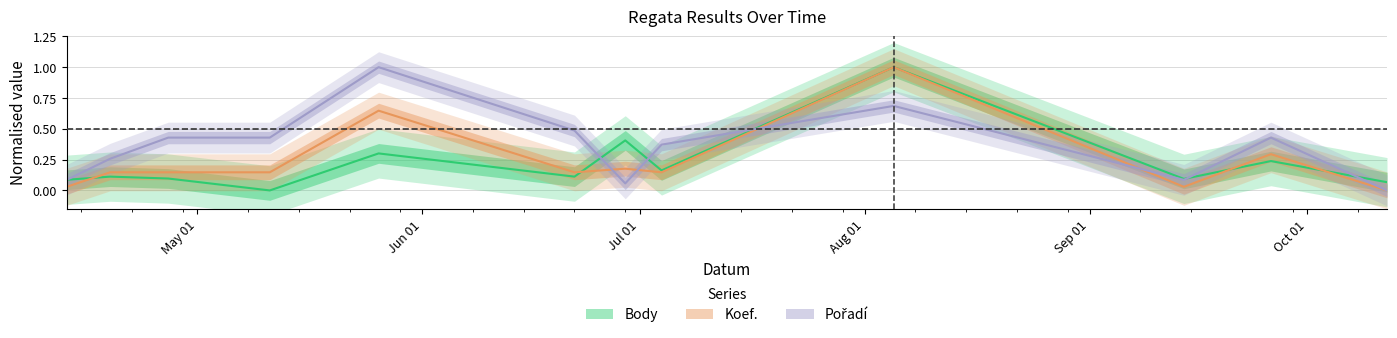

How many categories are shown in the chart?

12